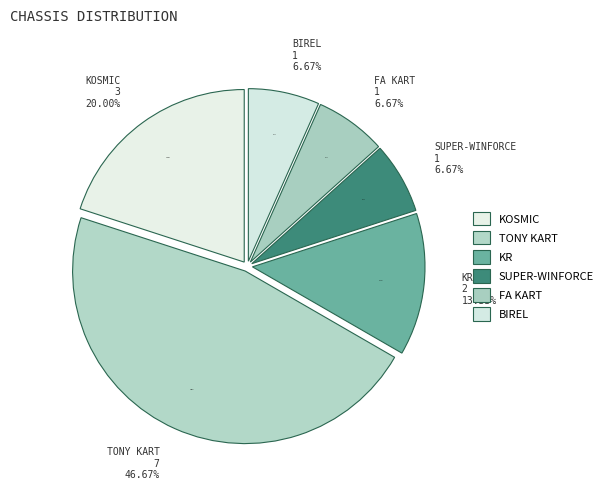

Is there any slice that represents more than half of the pie?

No